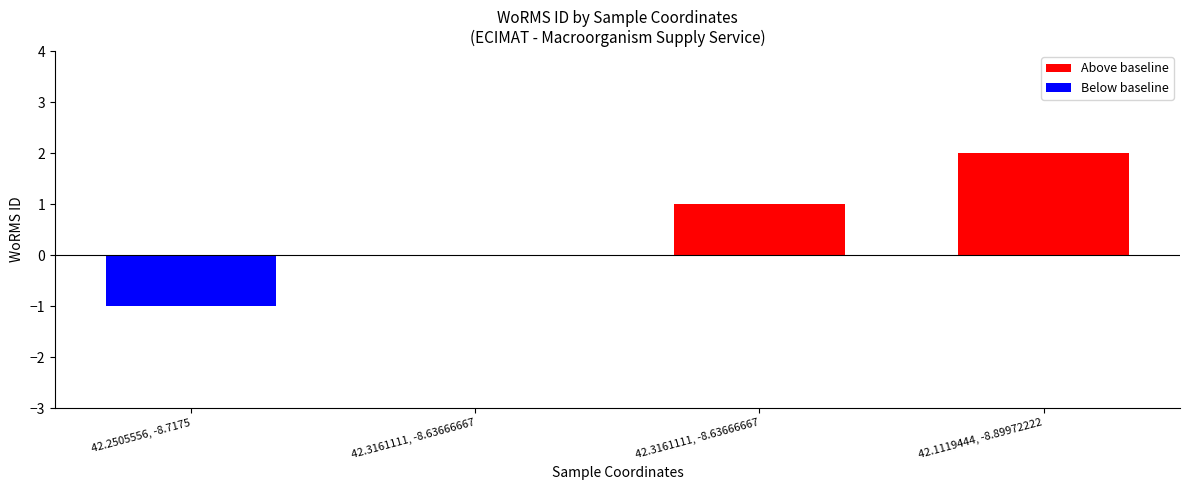

Is the value of Below baseline at 42.3161111, -8.63666667 greater than the value of Above baseline at 42.3161111, -8.63666667?

No